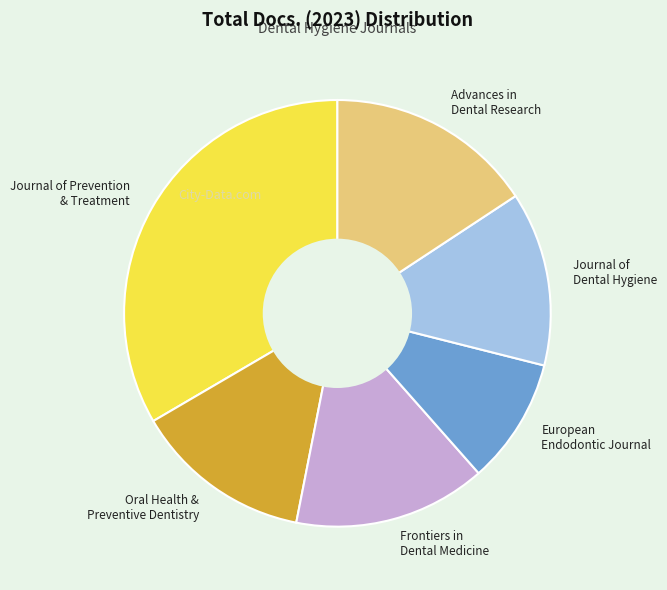

What is the smallest slice in the pie chart?

European Endodontic Journal